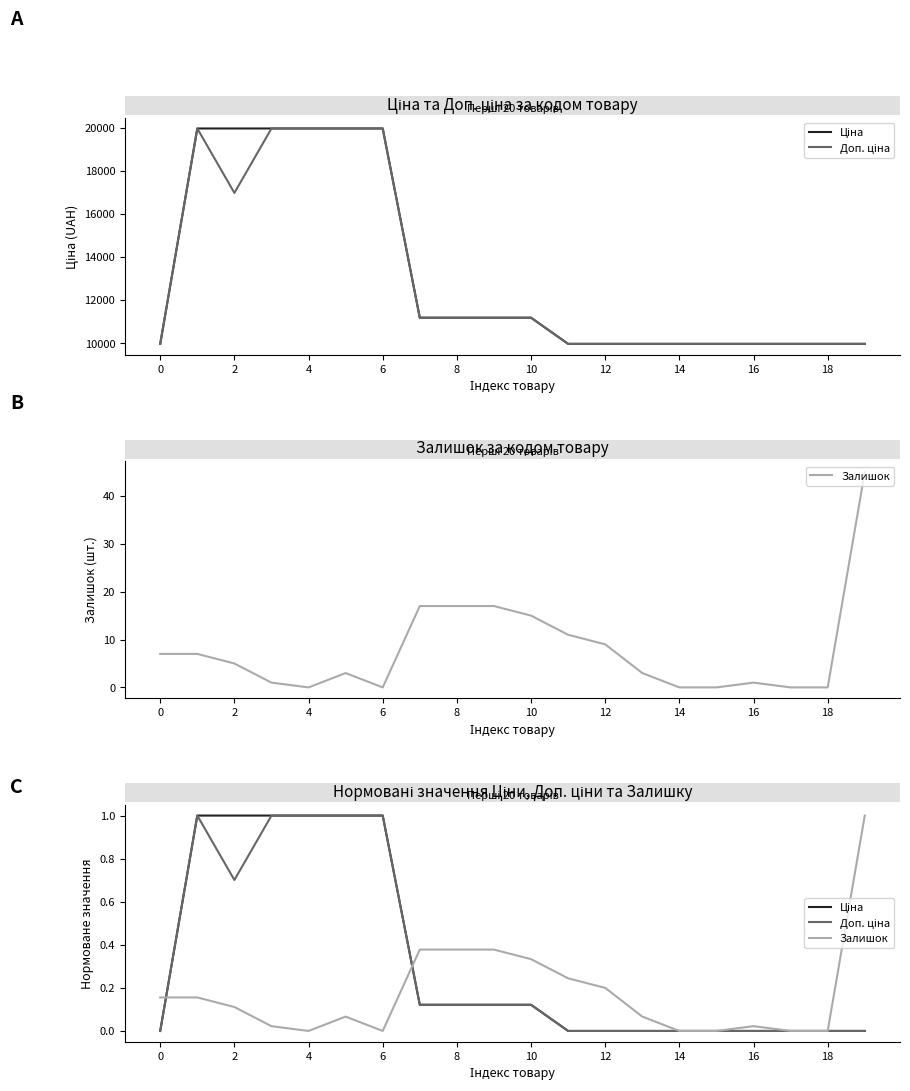

How many values in the Доп. ціна series exceed 0?

10